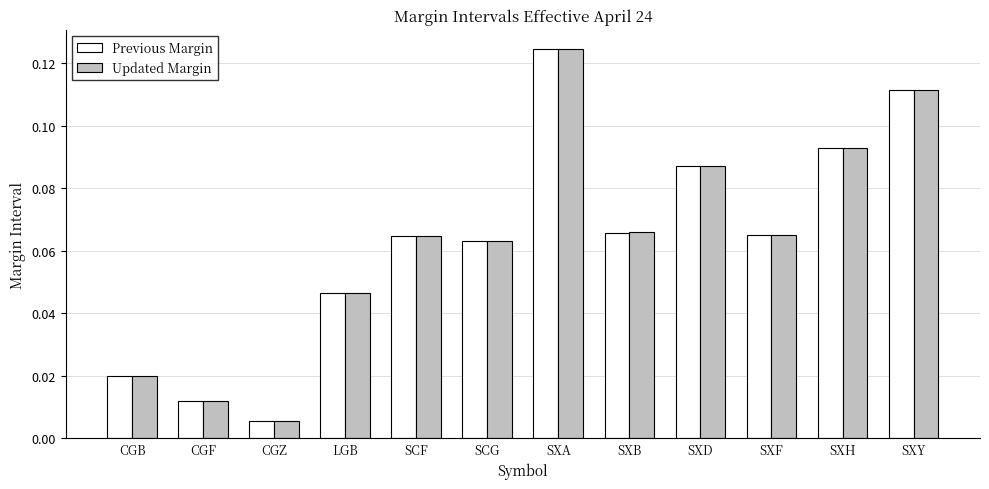

Count the number of data series in this chart.

2